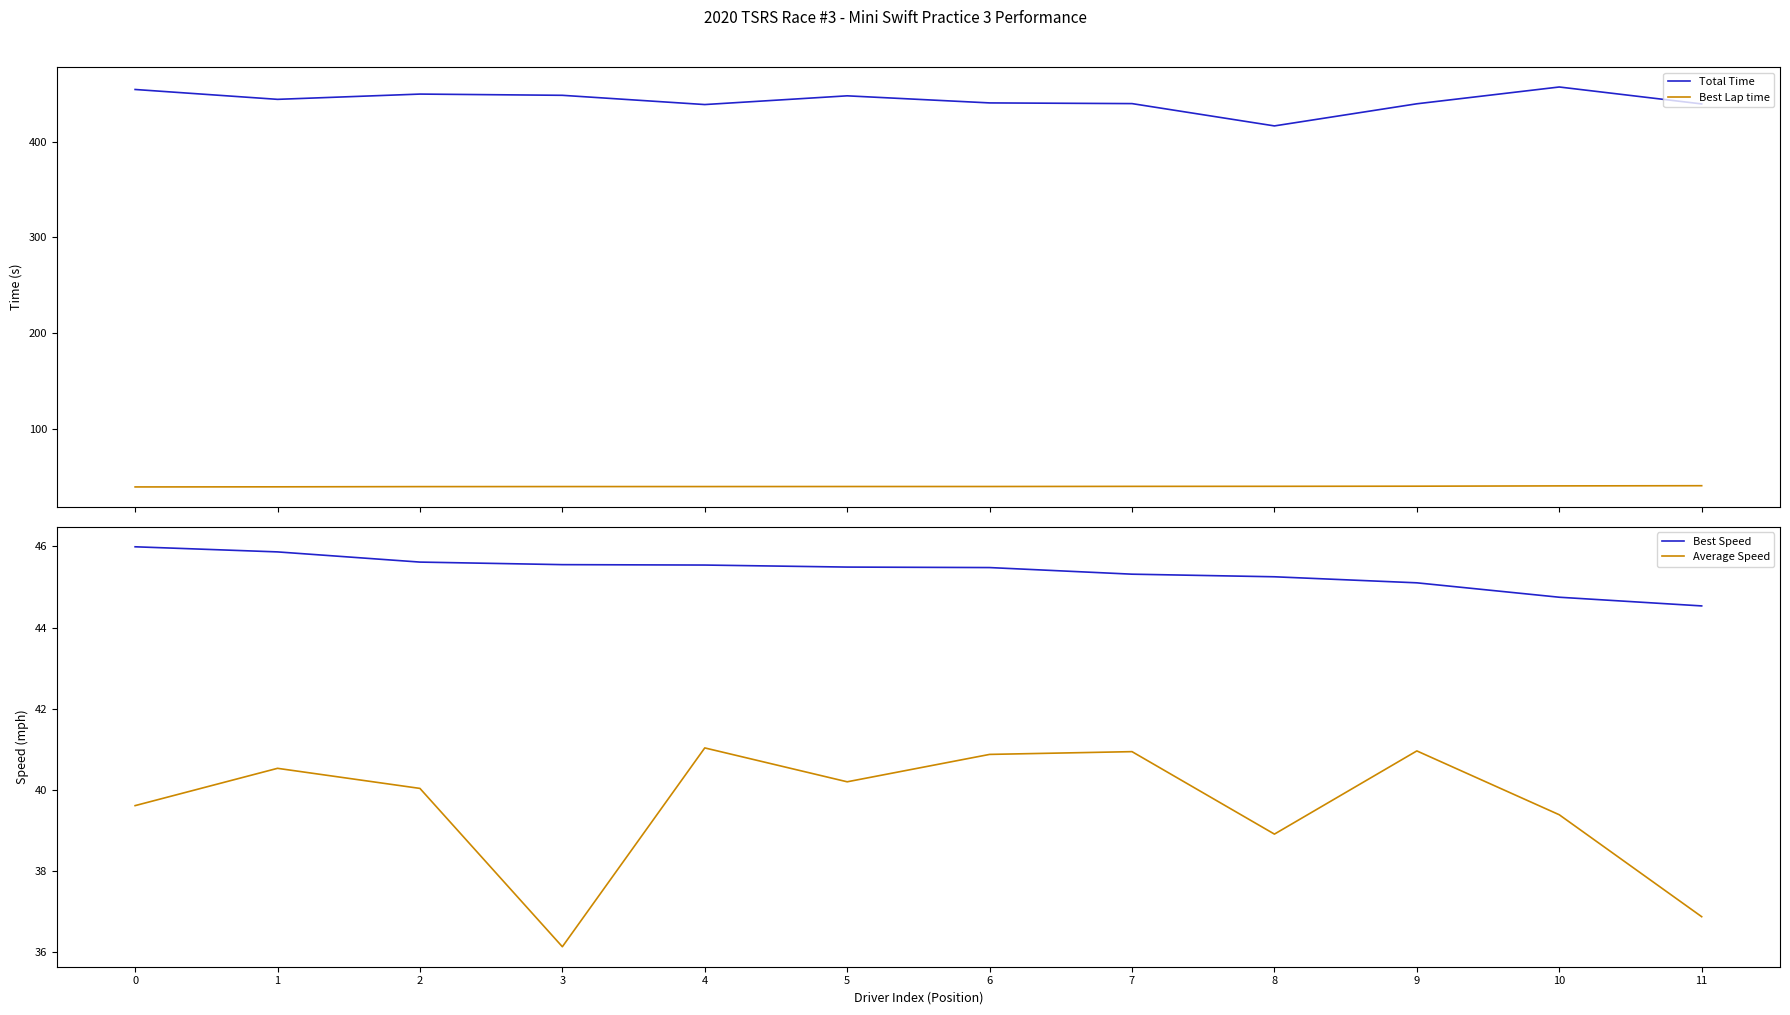

Rank the categories by Average Speed value from highest to lowest.

4, 9, 7, 6, 1, 5, 2, 0, 10, 8, 11, 3